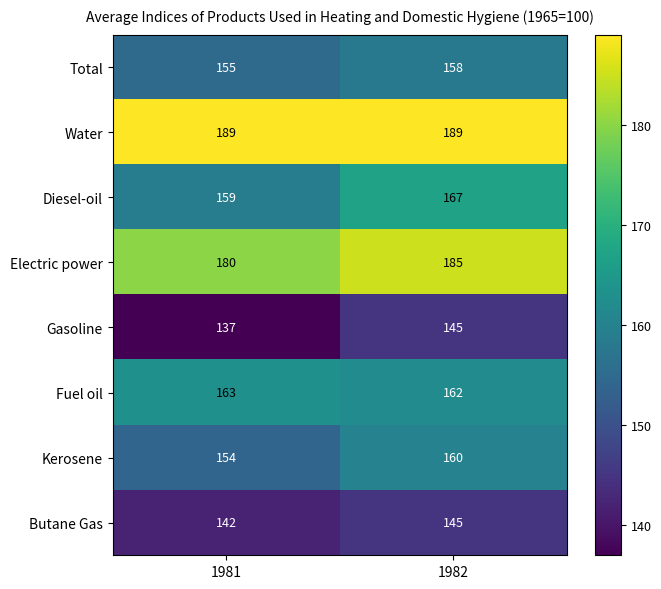

What is the maximum value shown in the chart?

189